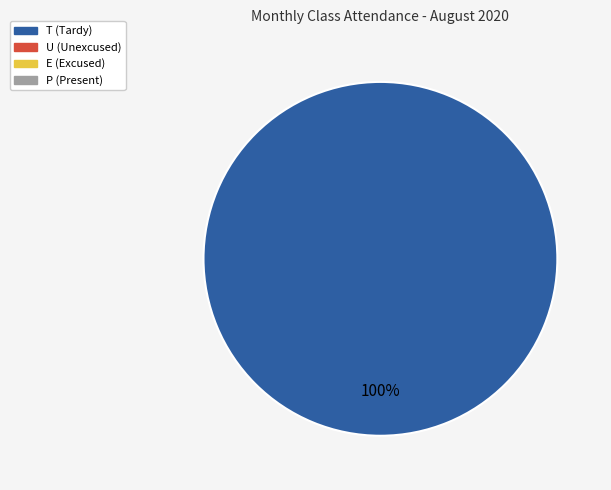

Does any single category account for the majority?

Yes